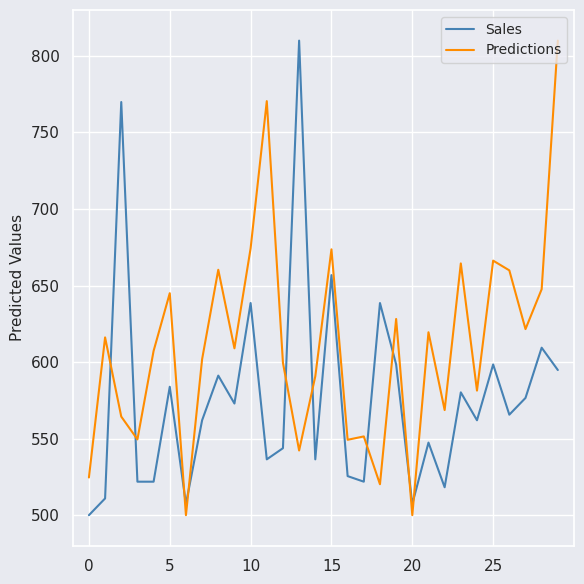

What is the minimum value for Predictions?

500.0